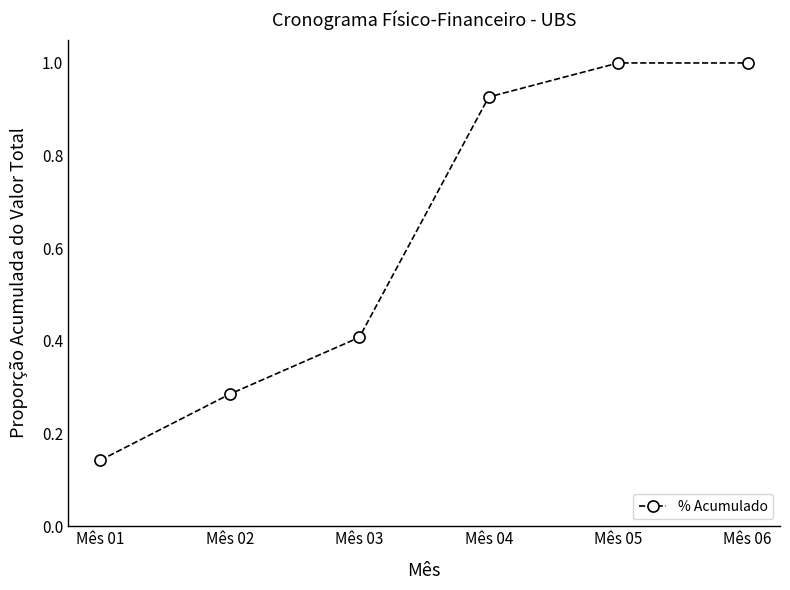

What is the maximum value shown in the chart?

1.0